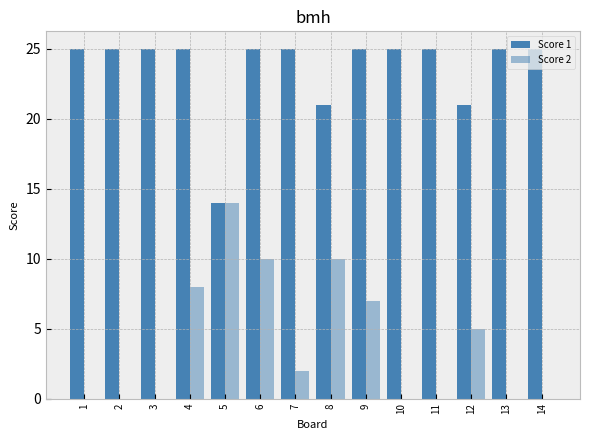

Is it true that Score 1 equals 25 at 1?

True